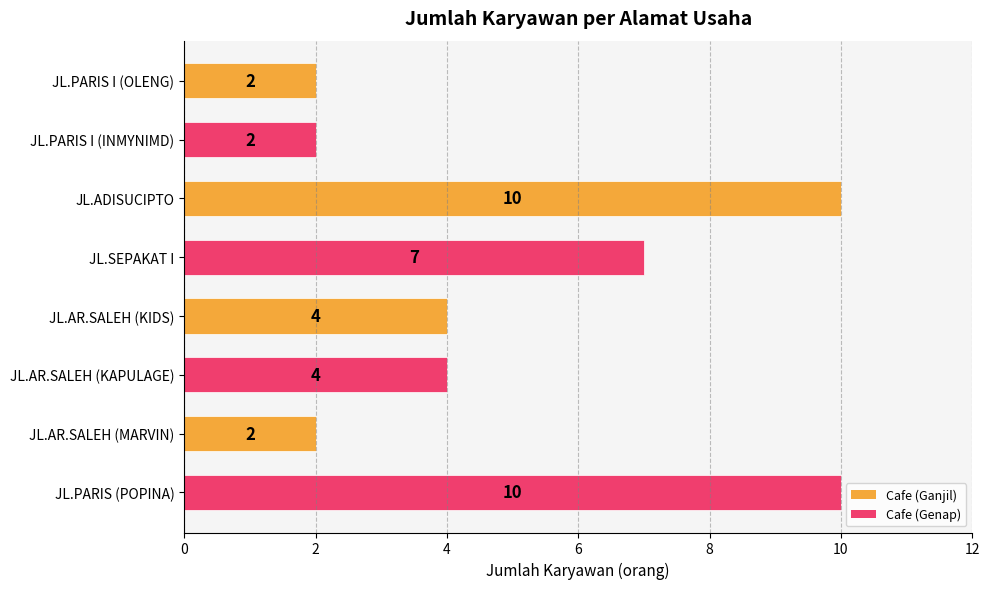

True or false: the data shows 4 at JL.AR.SALEH (KAPULAGE).

True